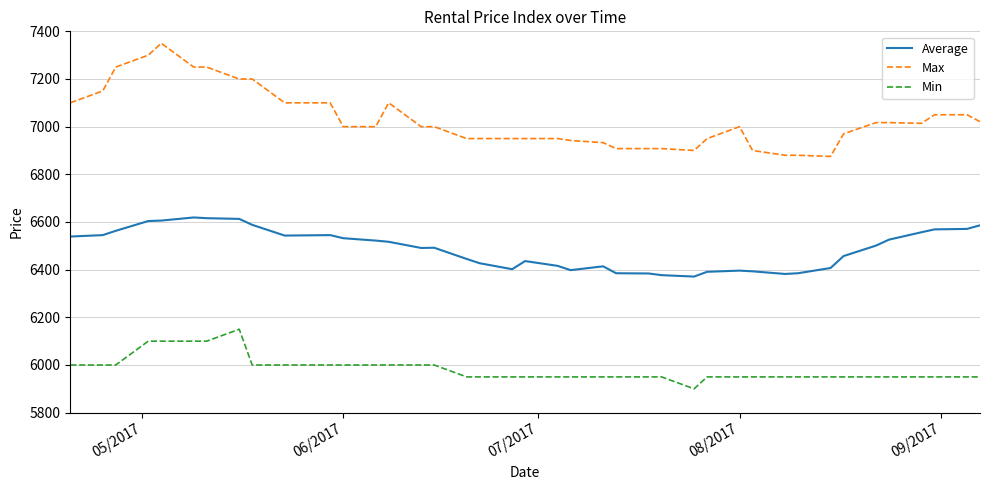

What is the difference between the maximum and minimum values in the Average series?

248